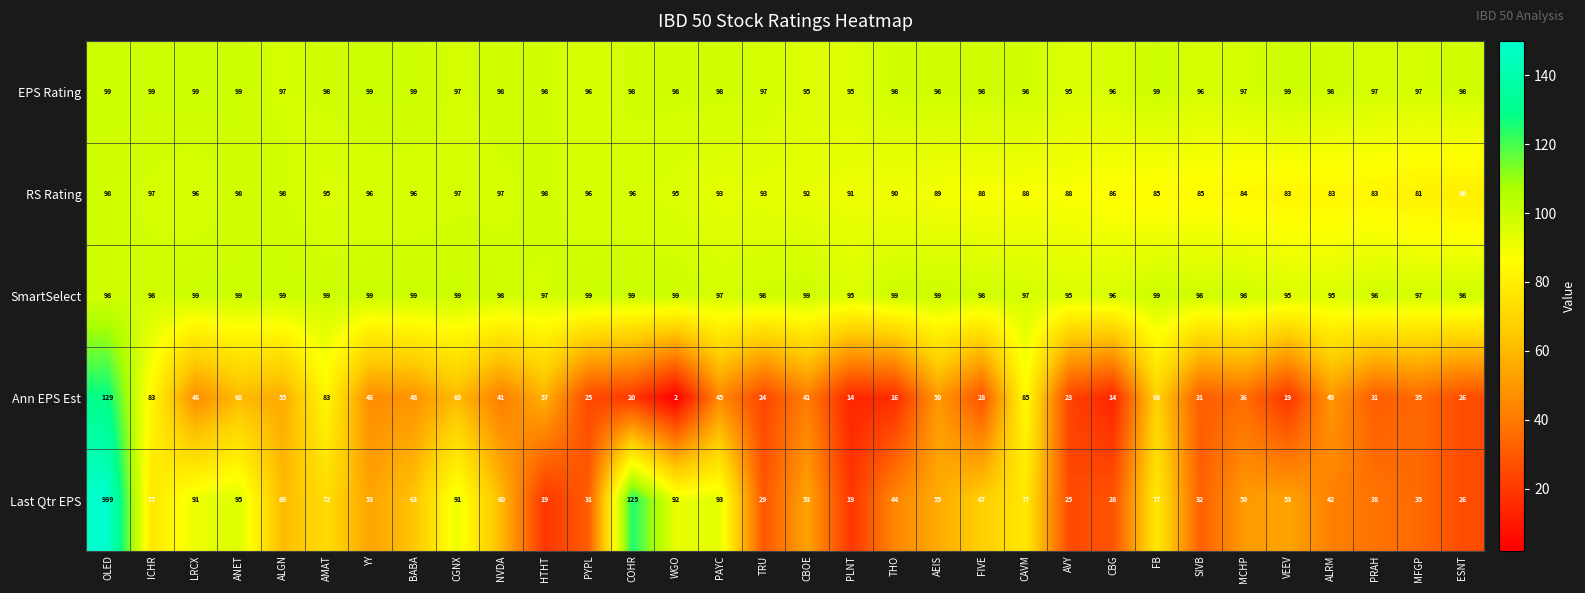

Which series has the largest total across all categories?

SmartSelect